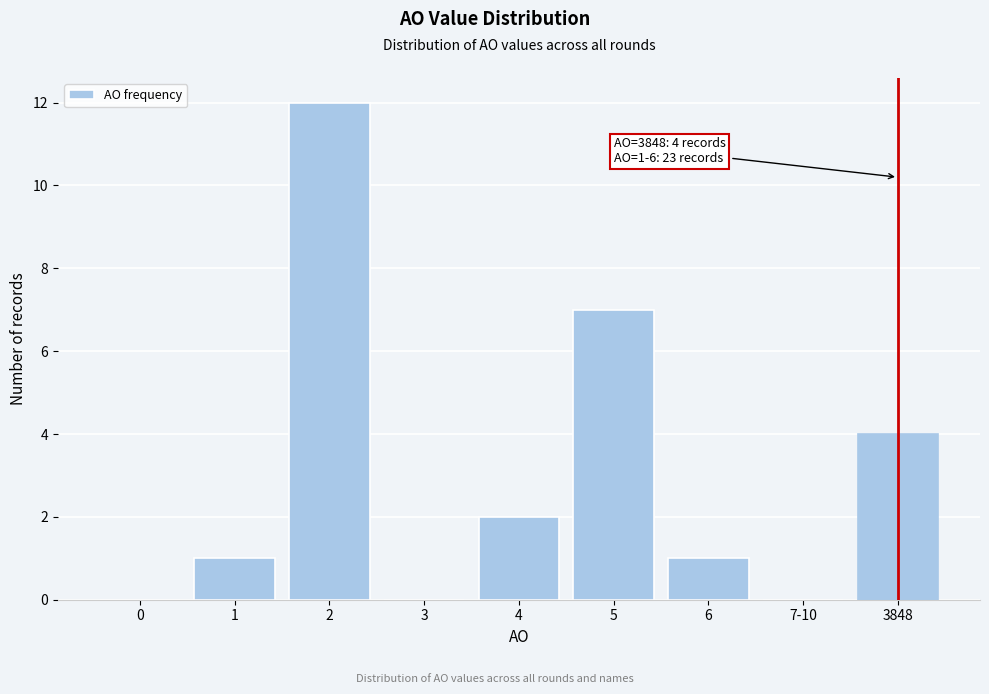

Reading left to right, what are all the values shown in this chart?

0=0	1=1	2=12	3=0	4=2	5=7	6=1	7-10=0	3848=4